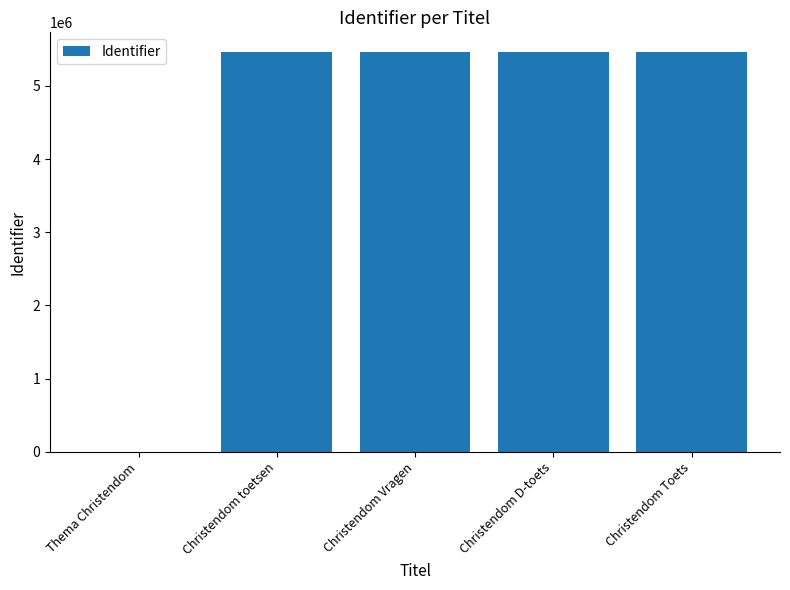

Does the chart contain stacked bars?

No